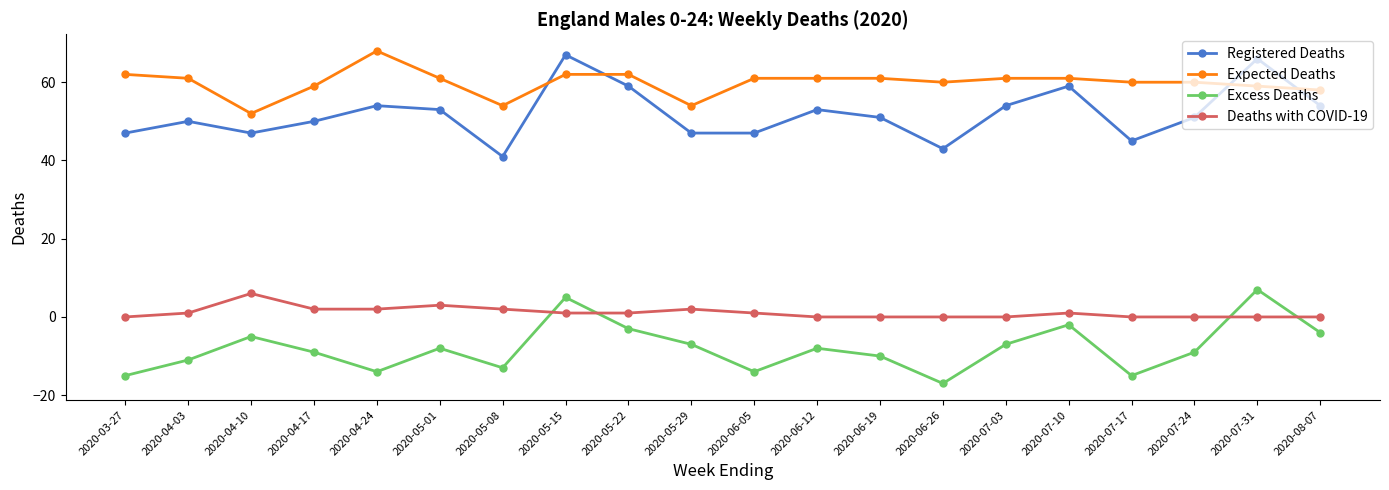

True or false: Deaths with COVID-19 and Registered Deaths cross at least once.

False